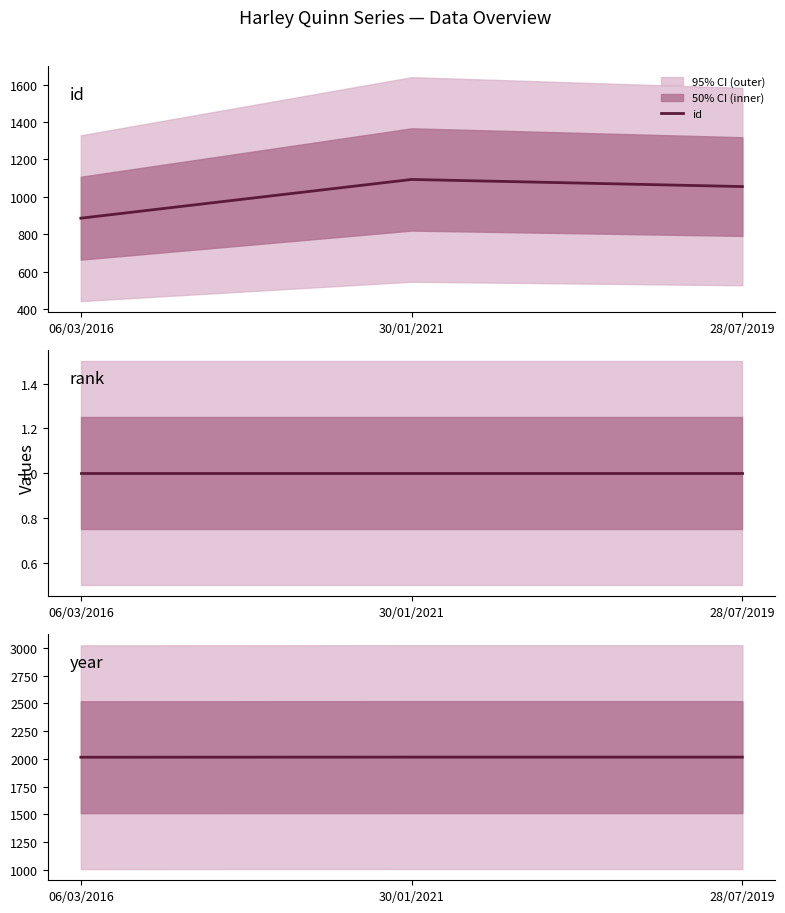

What is the approximate value of id at 28/07/2019, to the nearest 5?

1055